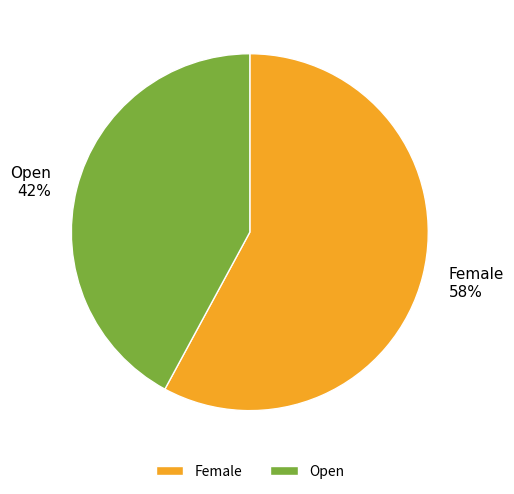

Which category accounts for the majority?

Female